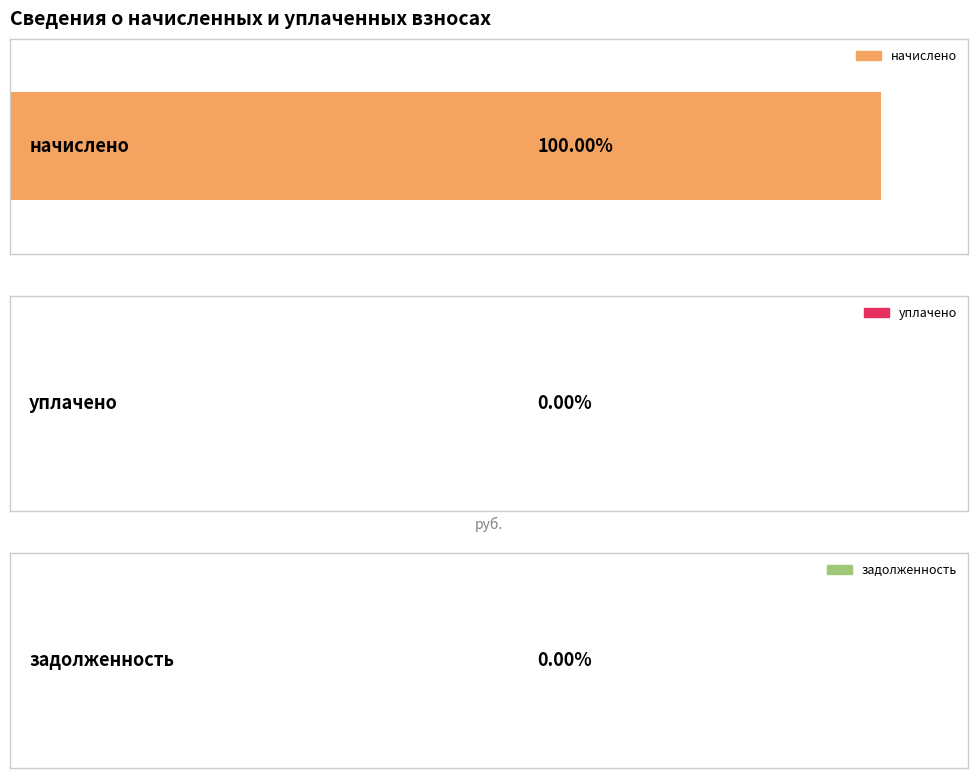

List the series in order of their peak value, highest first.

начислено, уплачено, задолженность